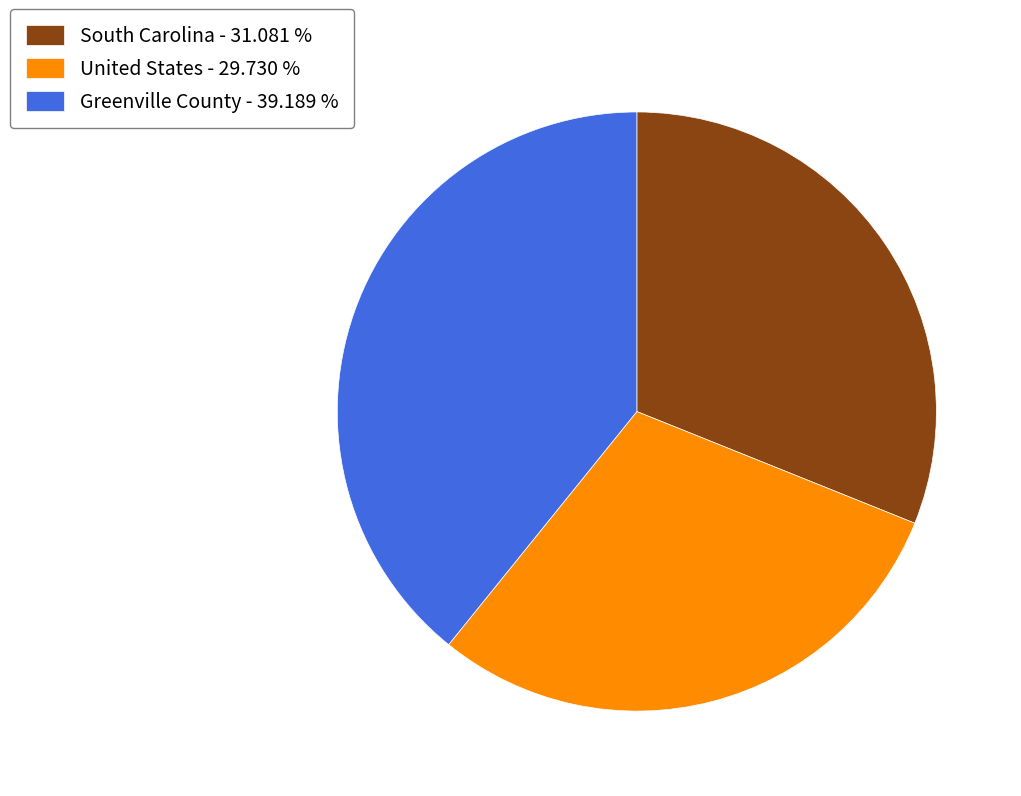

Which has a higher value, Greenville County or United States?

Greenville County